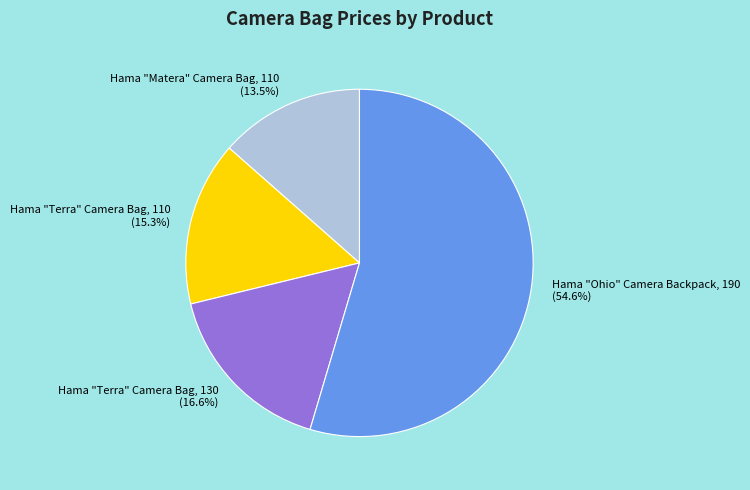

Combined, what portion of the pie is Hama "Terra" Camera Bag, 130 and Hama "Ohio" Camera Backpack, 190?

71.2%